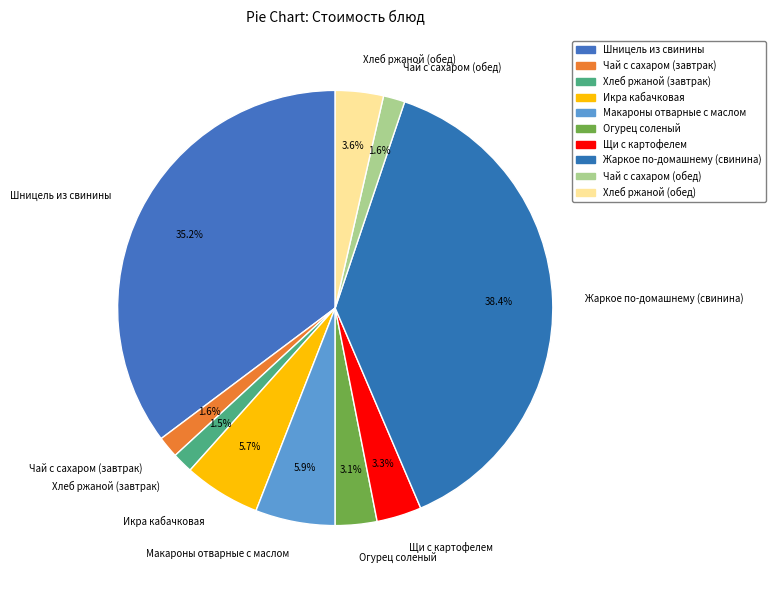

Is it true that Хлеб ржаной (обед) is 4% of the pie?

True